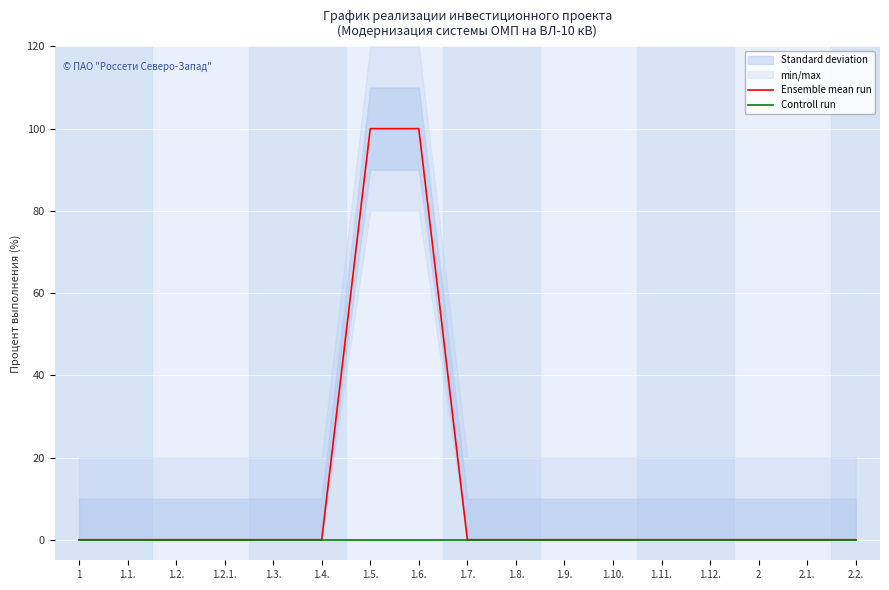

True or false: Controll run has more than 2 points higher than both neighbors.

False